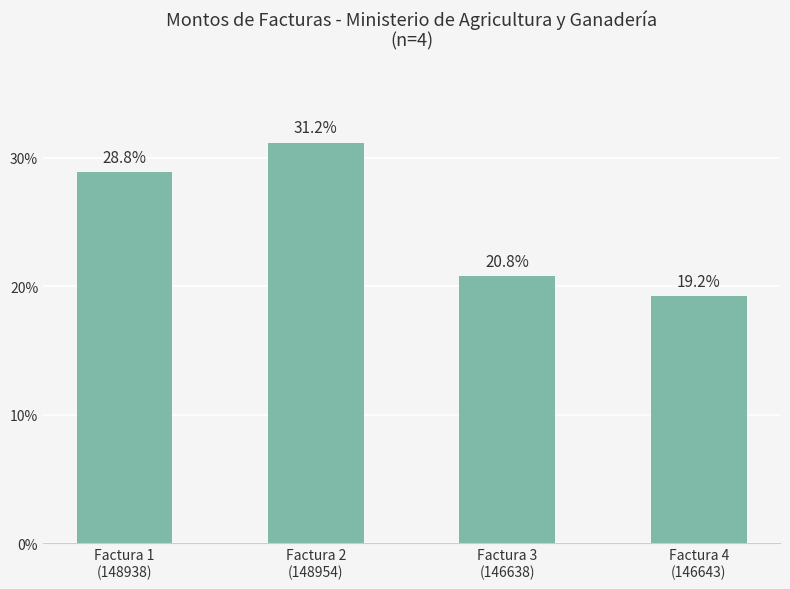

What is the minimum value shown in the chart?

276000000